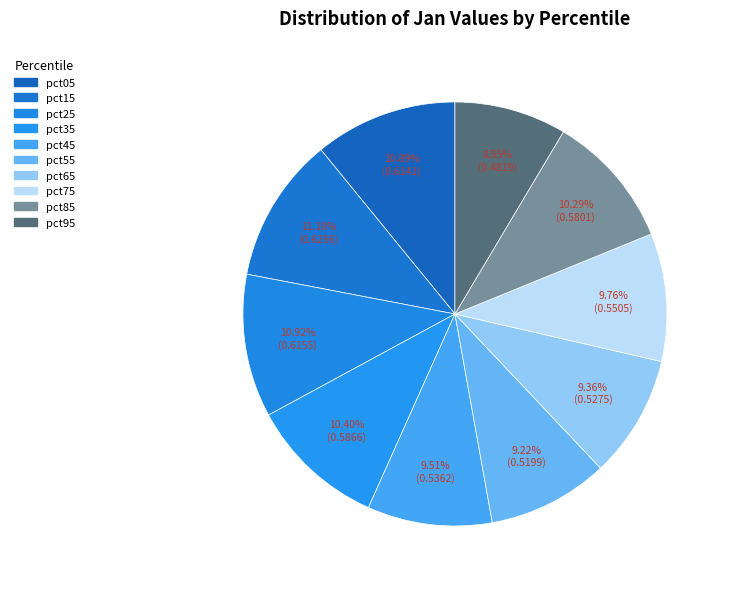

What is the largest slice in the pie chart?

pct15